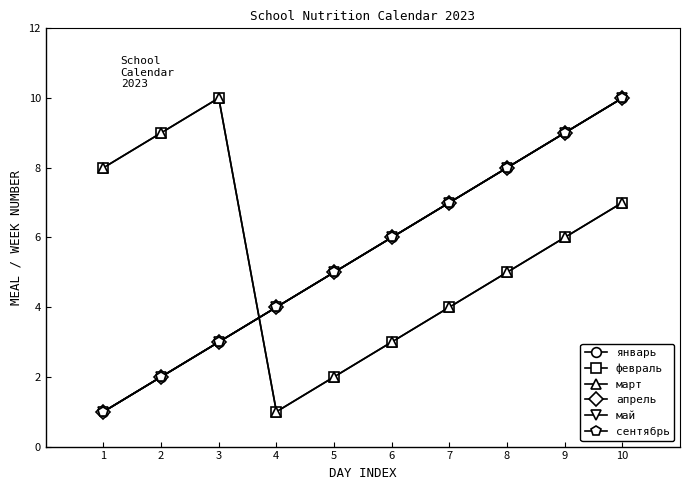

What value does the январь series have at 3?

3